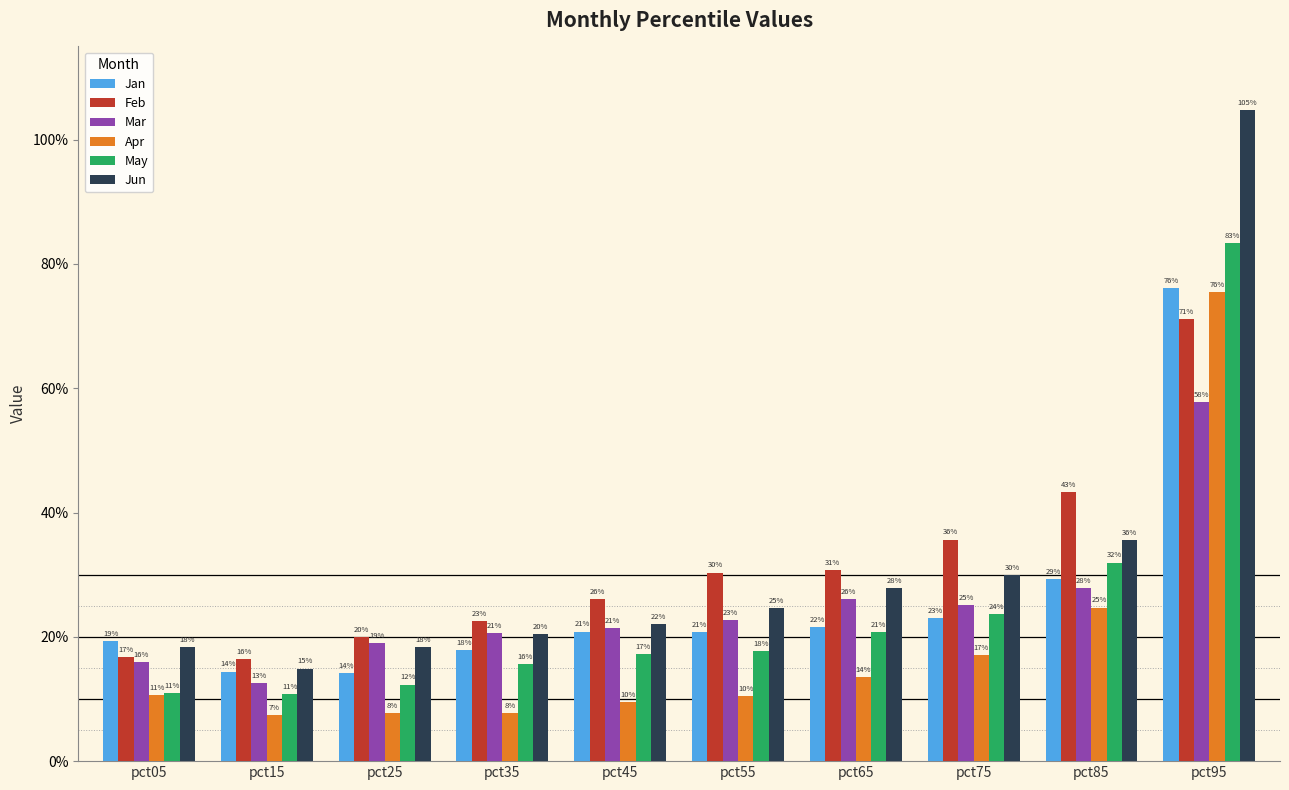

What is the difference between the maximum and second lowest values in the Jun series?

0.9